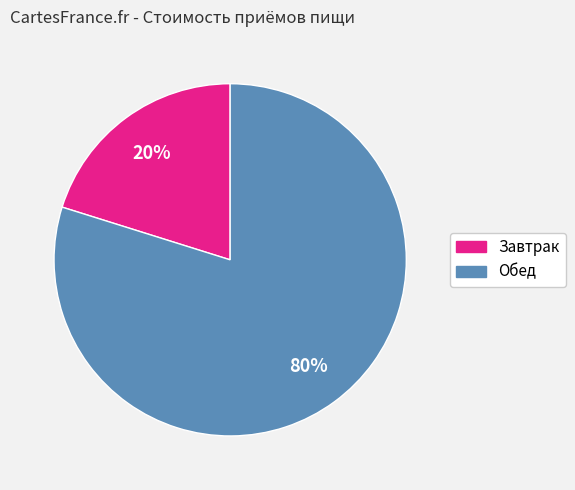

True or false: Обед accounts for 80% of the total.

True